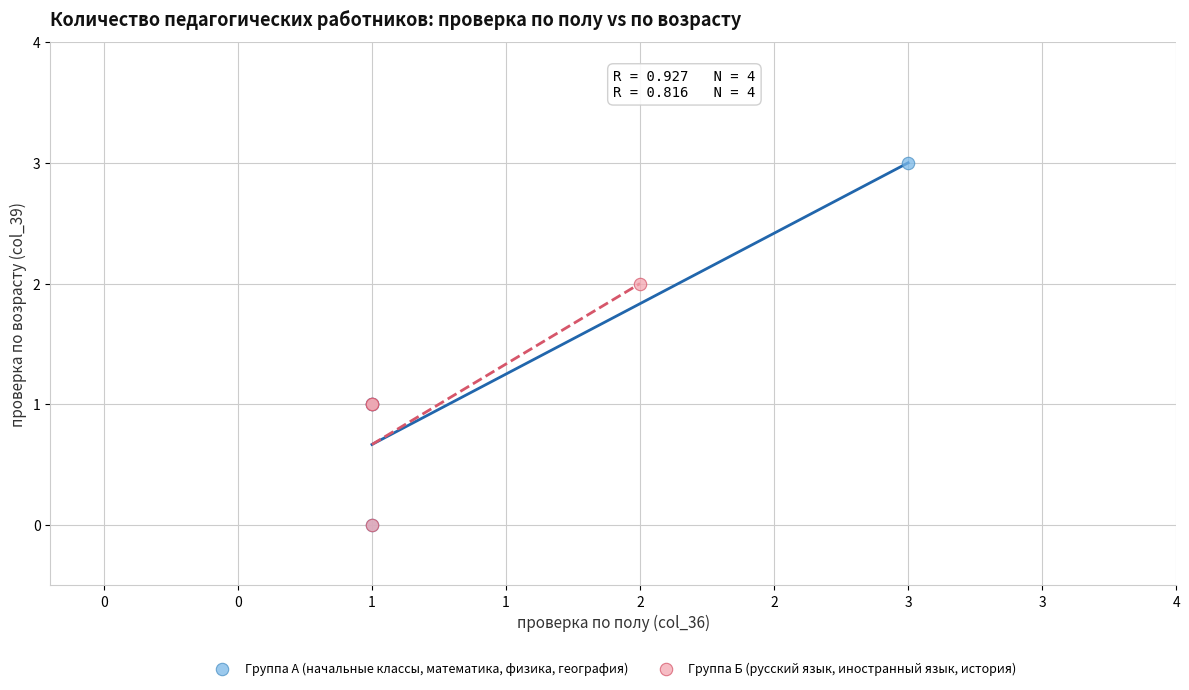

What are all the series names shown in the legend?

Группа А (начальные классы, математика, физика, география), Группа Б (русский язык, иностранный язык, история)